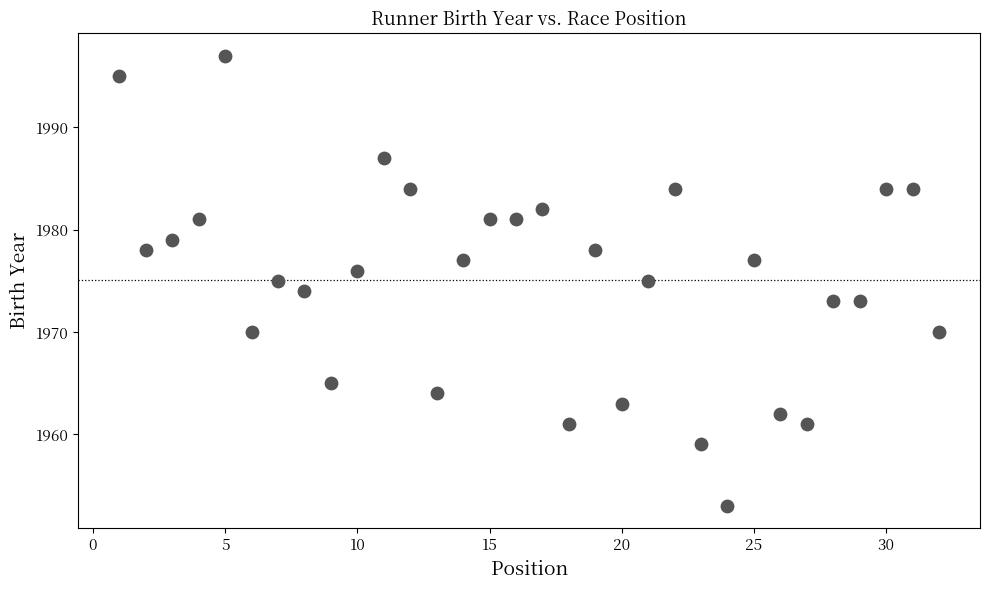

What is the range of Y values (max minus min)?

44